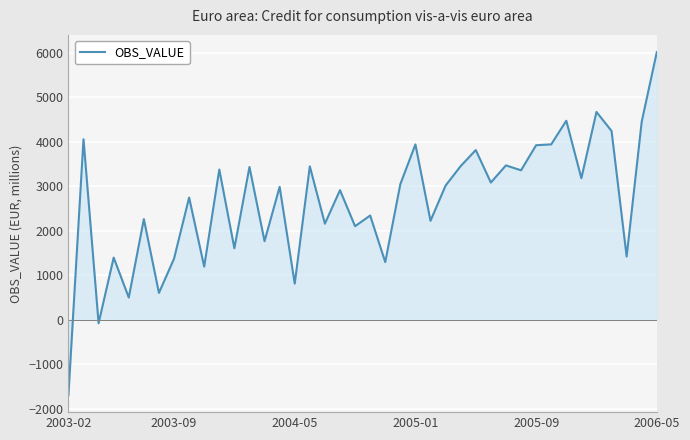

Does the chart display data point markers on the line(s)?

No